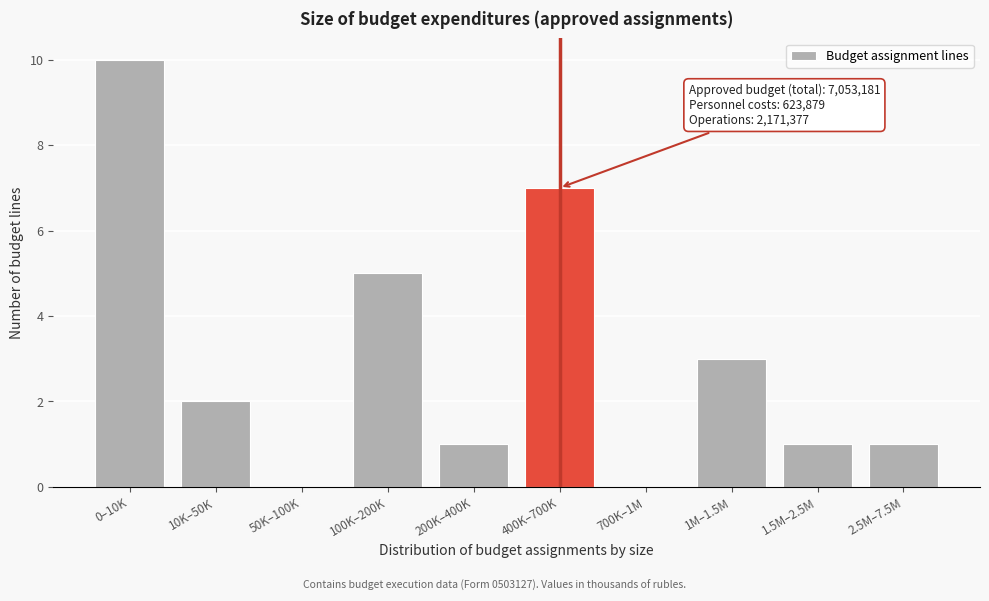

Reading left to right, what are all the values shown in this chart?

0–10K=10	10K–50K=2	50K–100K=0	100K–200K=5	200K–400K=1	400K–700K=7	700K–1M=0	1M–1.5M=3	1.5M–2.5M=1	2.5M–7.5M=1